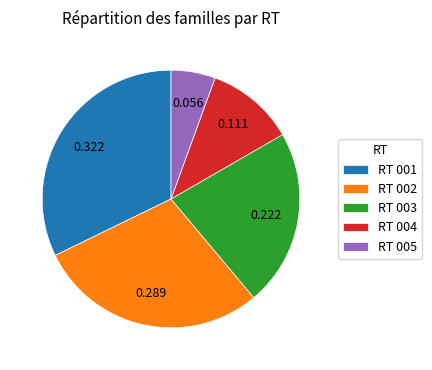

Do RT 002 and RT 001 together represent more than half of the pie?

Yes